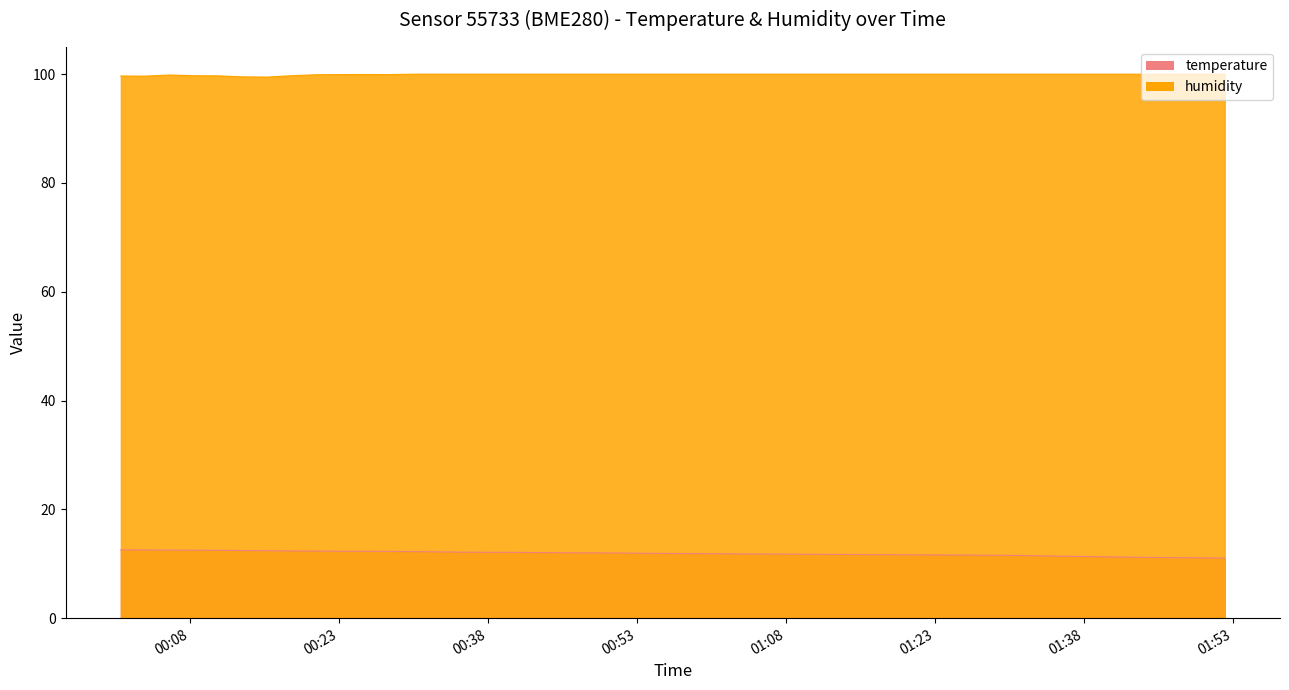

What is the total value across all series at 2023-04-29T00:06:00?

112.4